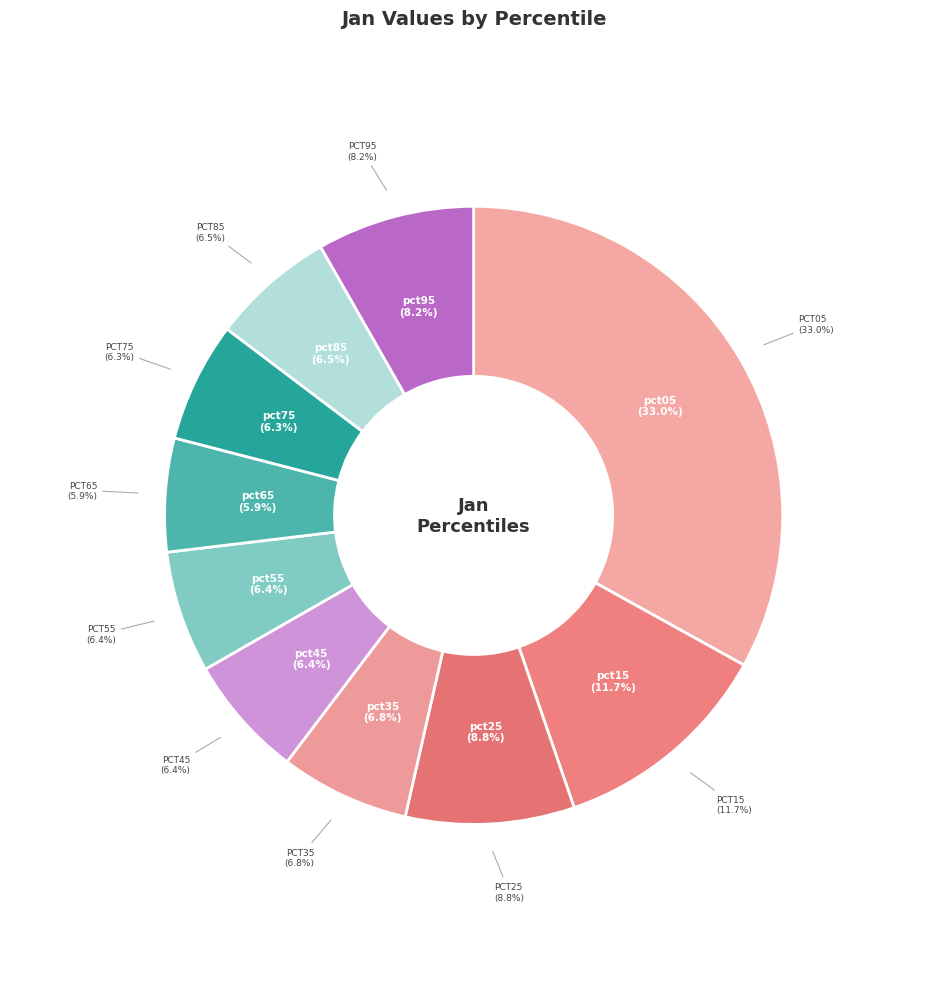

Is there a majority slice in this chart?

No